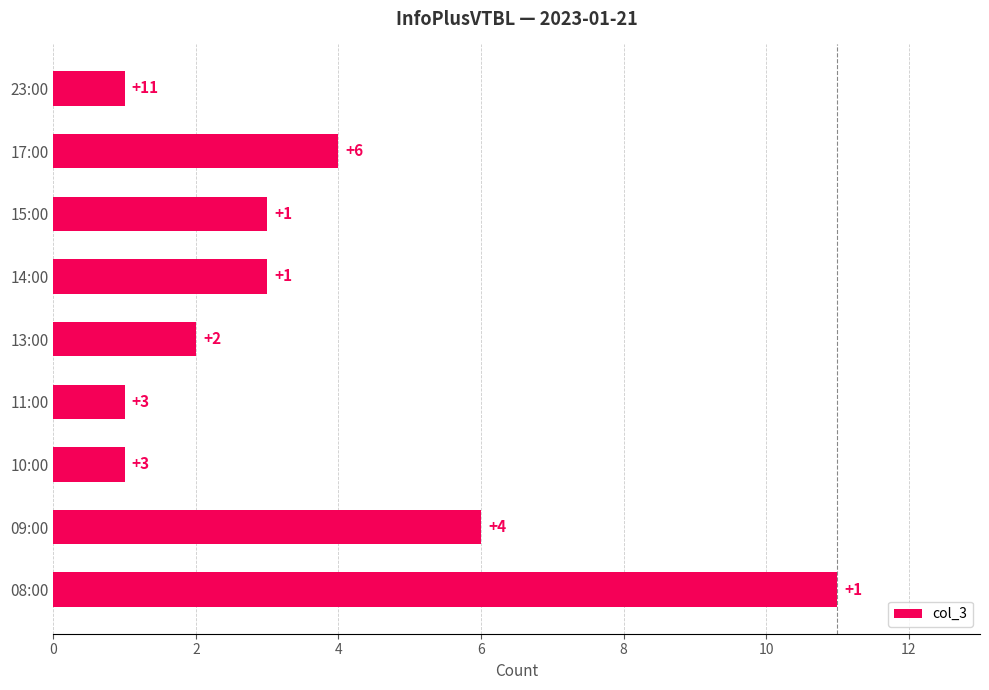

What is the average value?

4